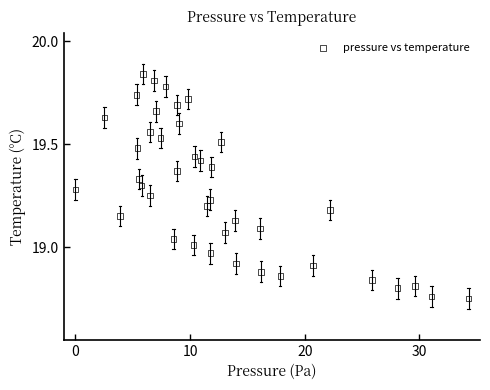

What is the range of Y values (max minus min)?

1.1